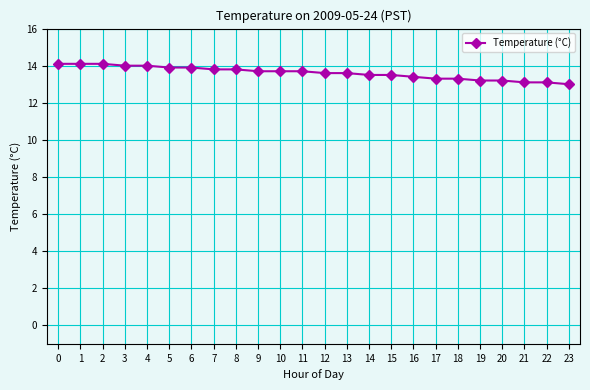

What is the smallest value displayed?

13.0